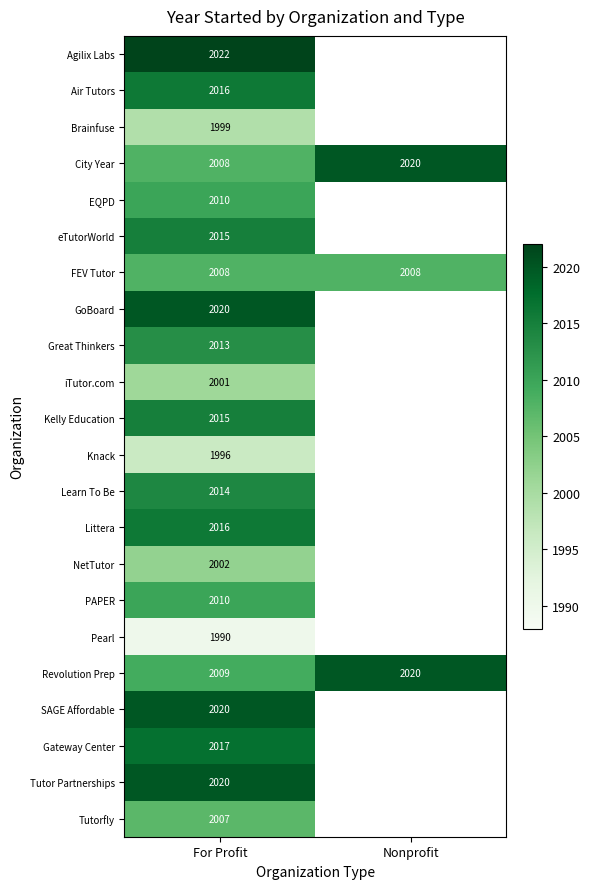

Between For Profit and Nonprofit, which is larger?

Nonprofit